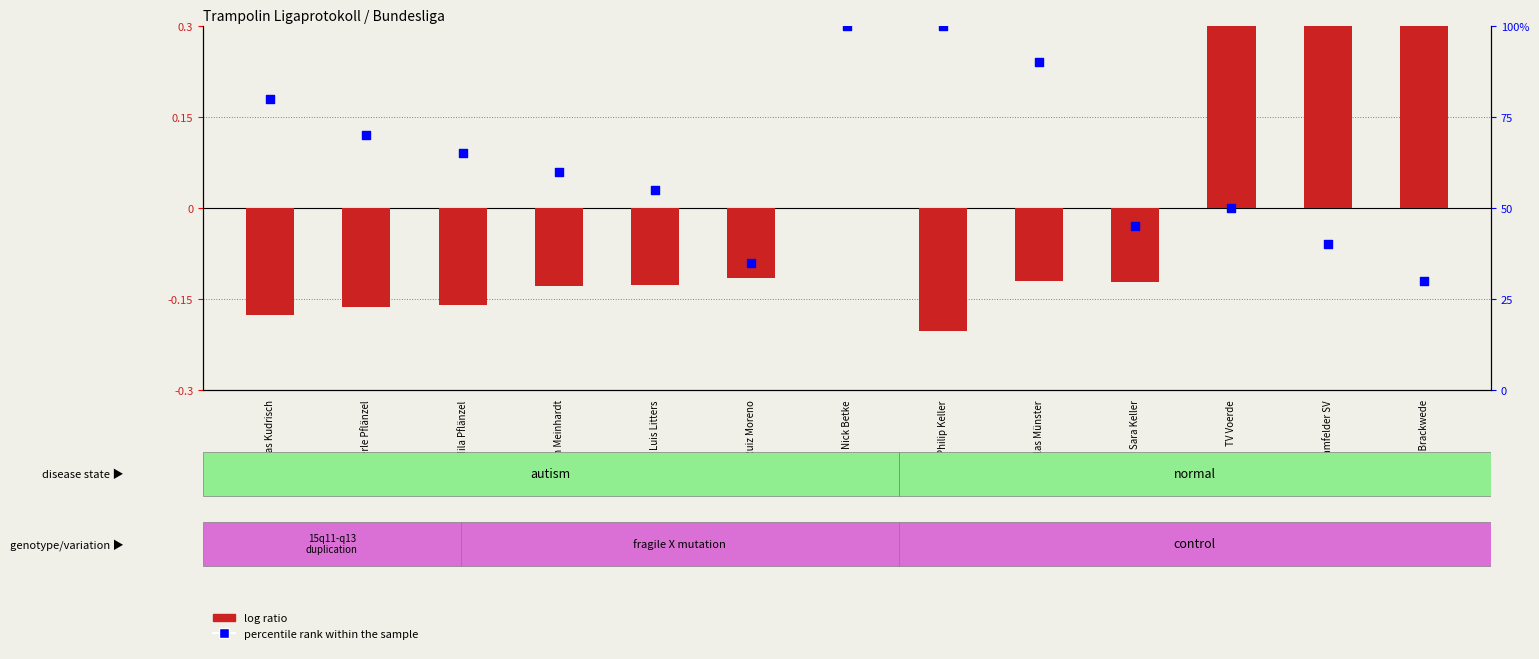

At how many categories does at least one series exceed 3?

13